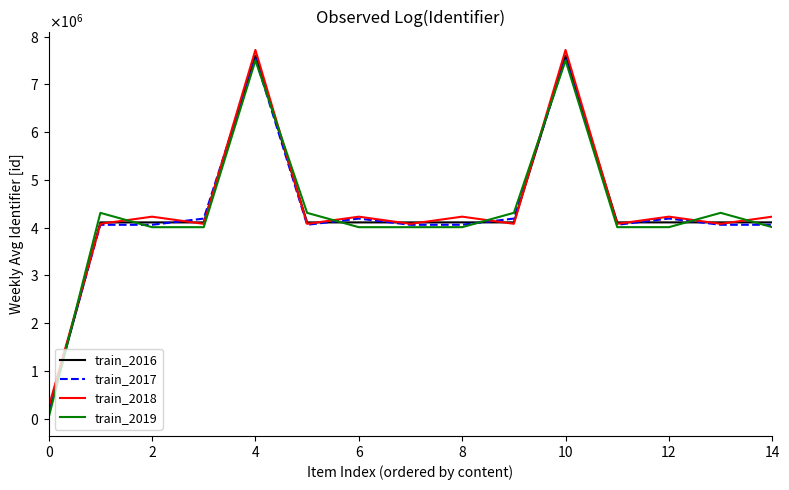

What is the highest value of the train_2016 series?

7601016